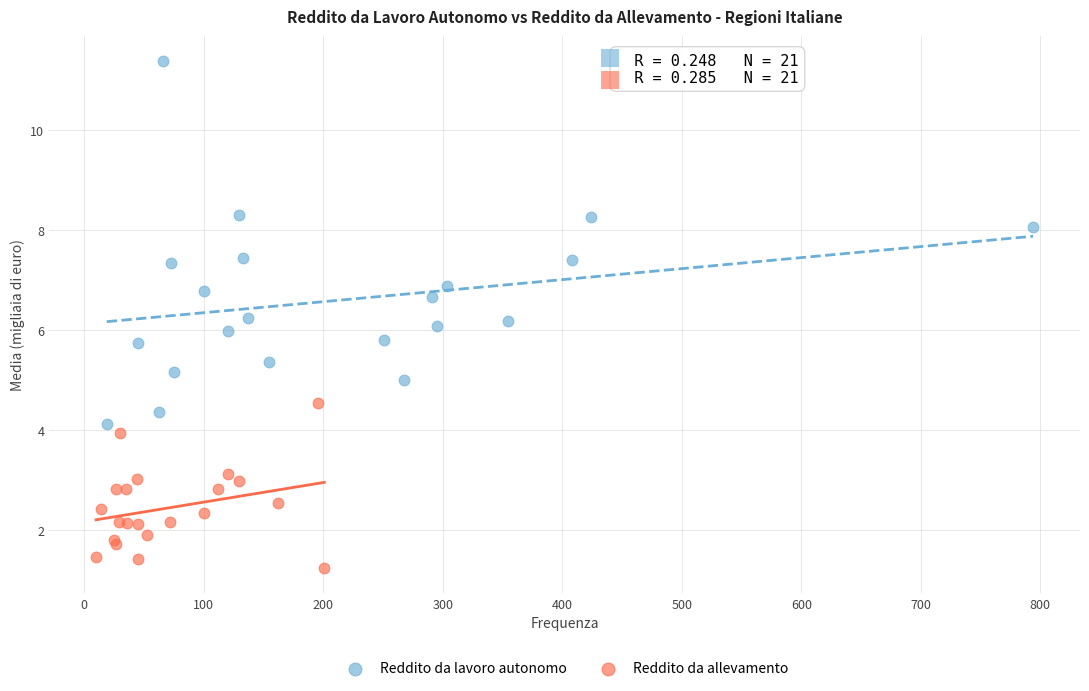

Which series reaches the maximum Y coordinate?

Reddito da lavoro autonomo